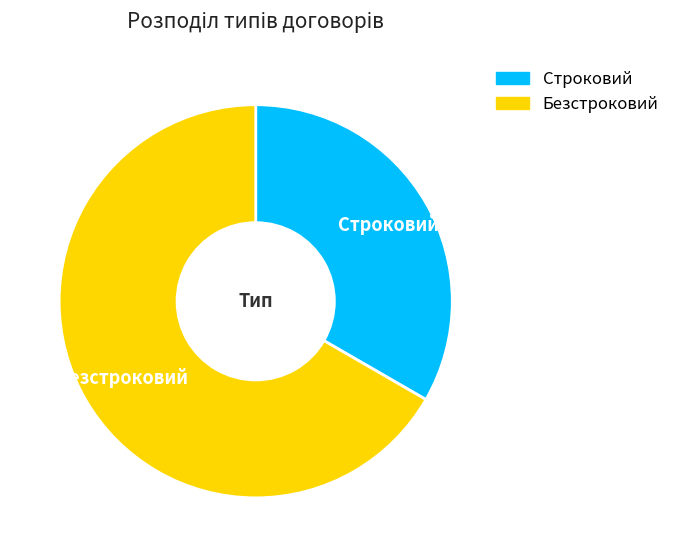

What is the ratio of the value at Строковий to the value at Безстроковий?

0.5